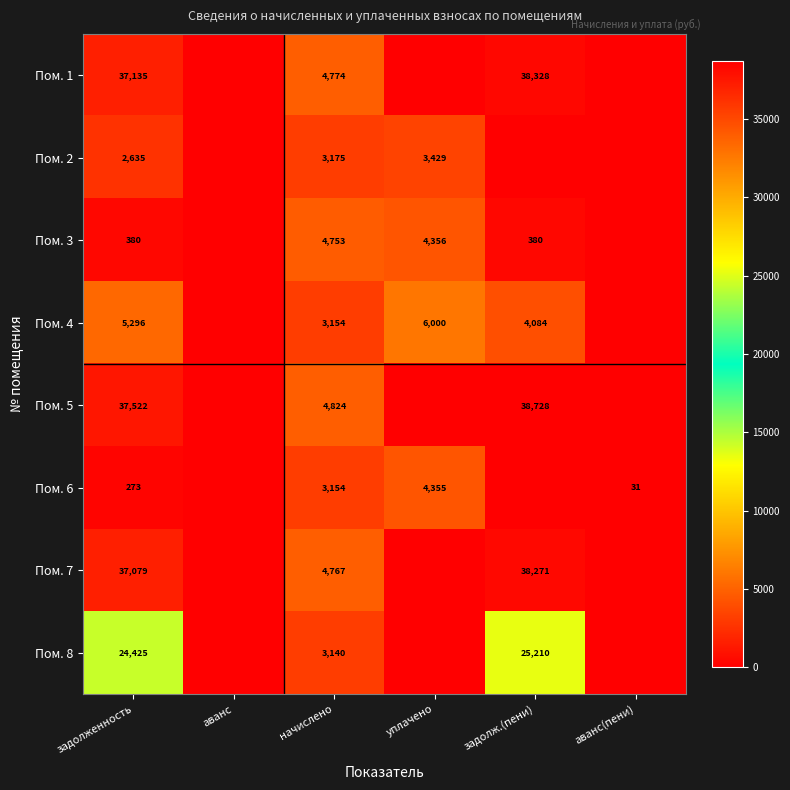

True or false: Пом. 8 has a value of 37498 at задолж.(пени).

False